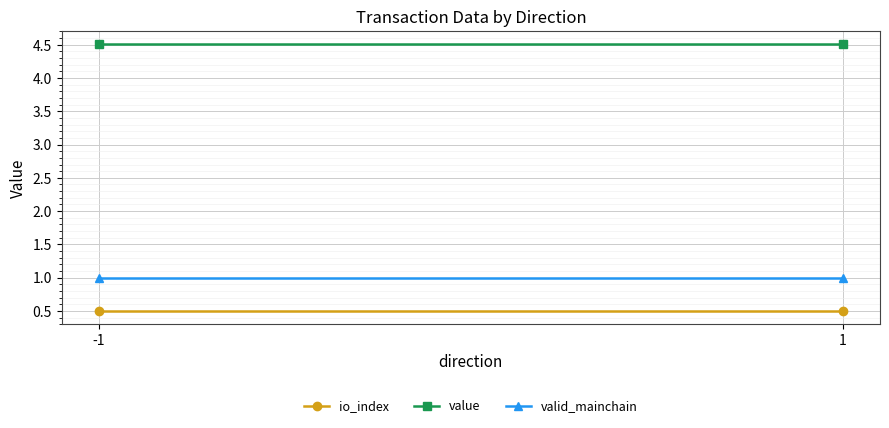

Rank the series by their maximum value, from highest to lowest.

value, valid_mainchain, io_index